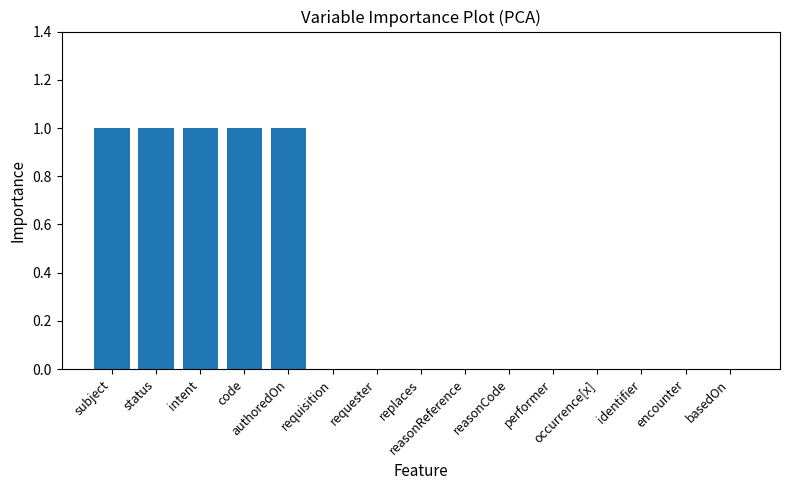

Count the number of data series in this chart.

1